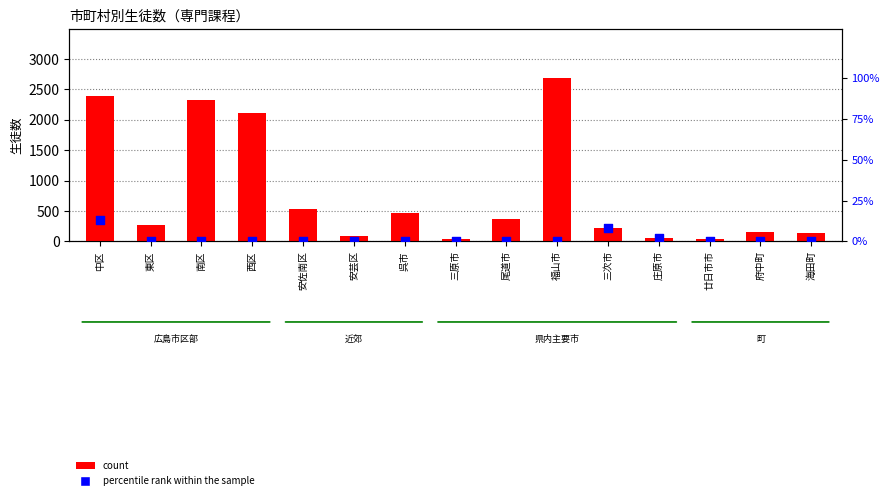

Which series has the widest spread of Y values?

count